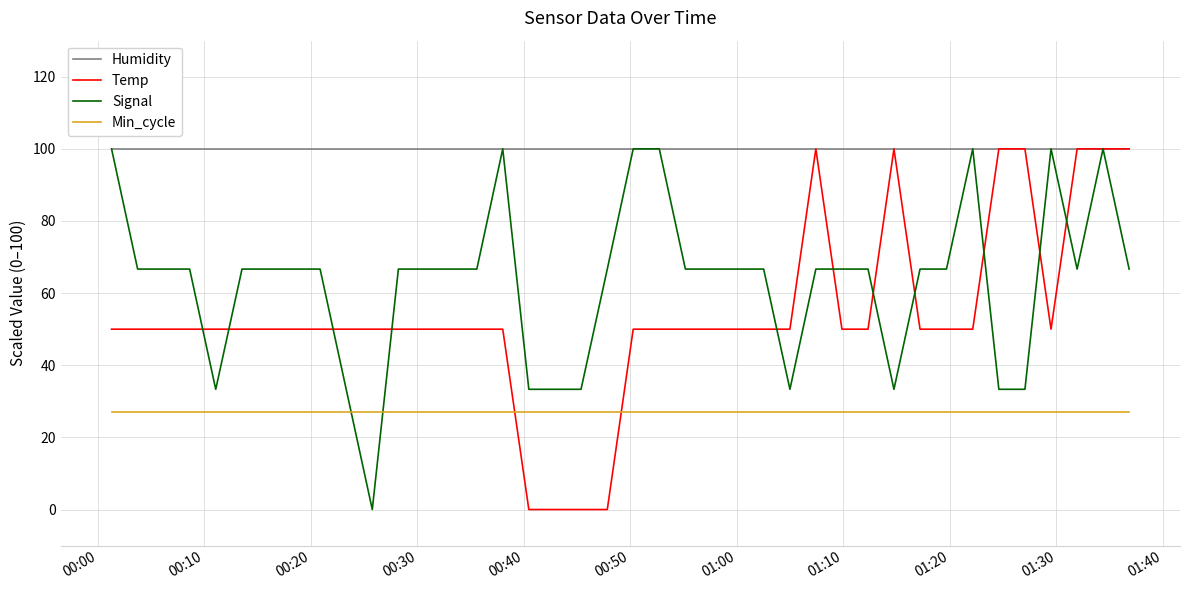

Which series has the largest total across all categories?

Humidity